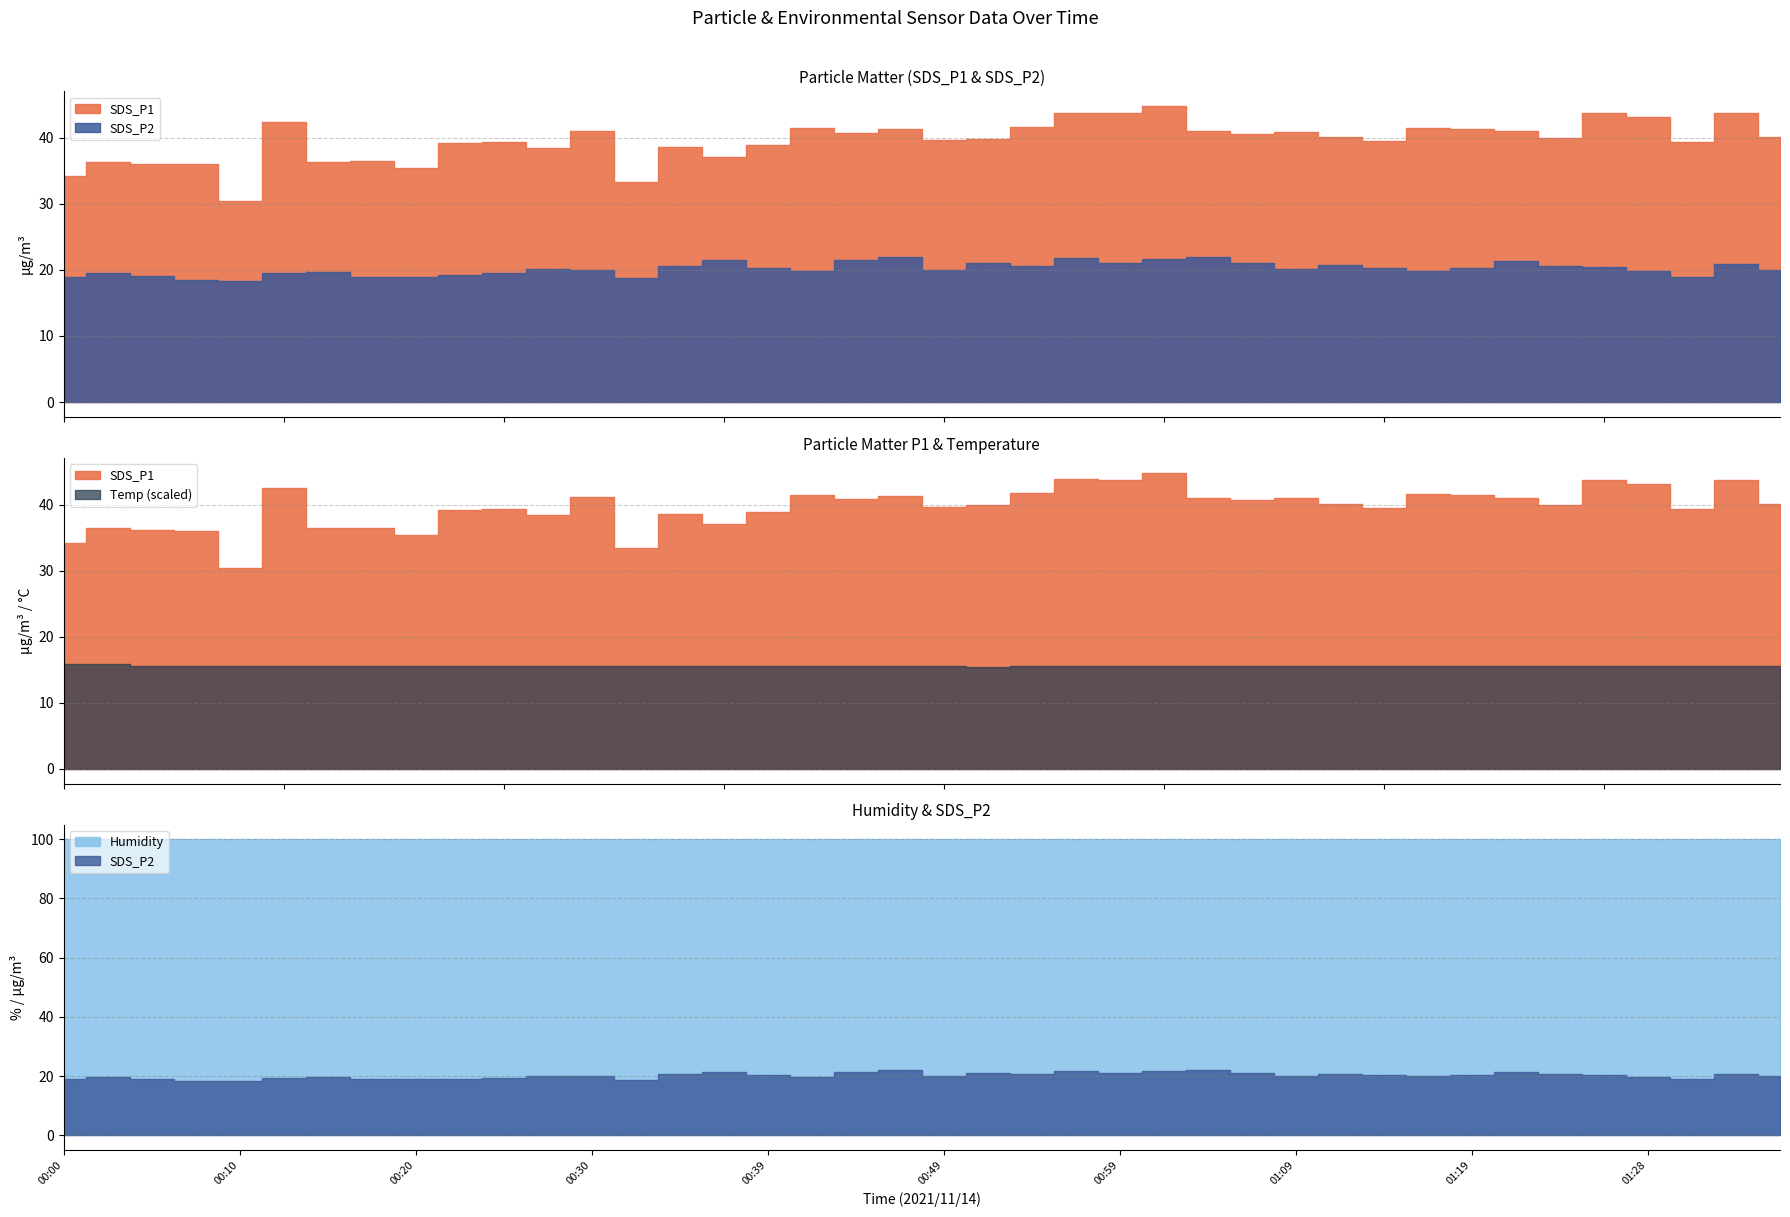

What is the value of the Humidity point at the 34th from the left?

99.9